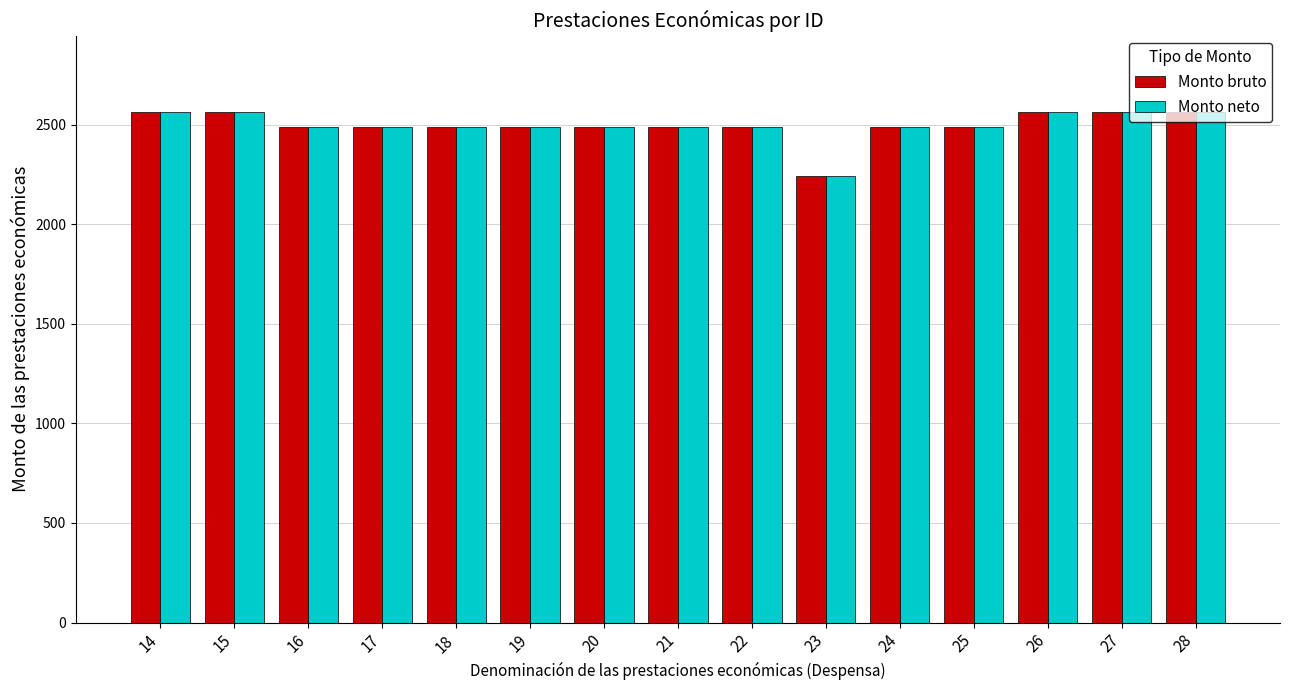

How many groups of bars are there?

15